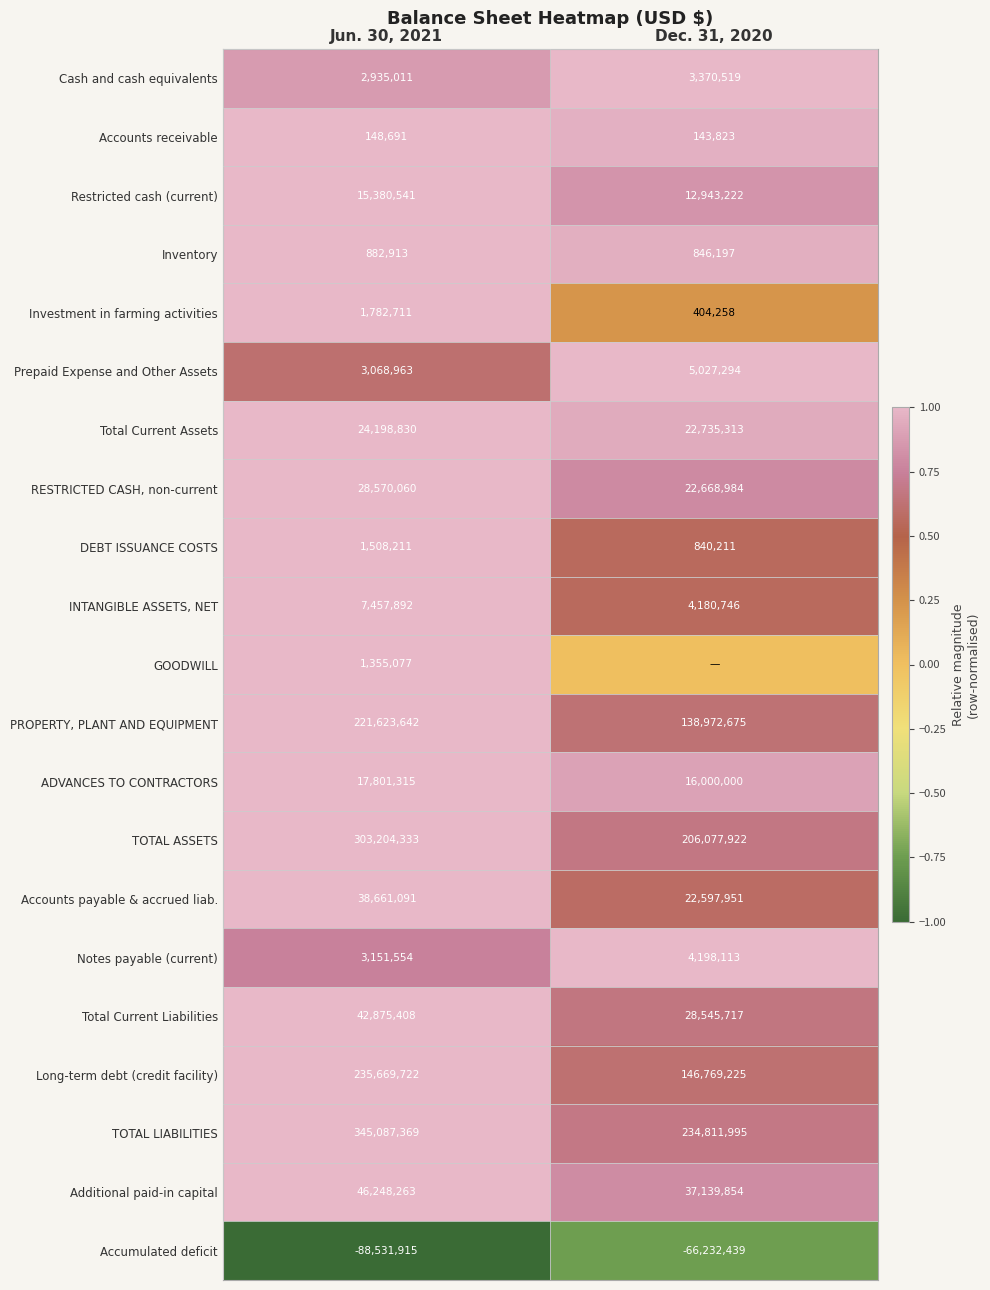

List the labels in order of PROPERTY, PLANT AND EQUIPMENT value, largest first.

Jun. 30, 2021, Dec. 31, 2020